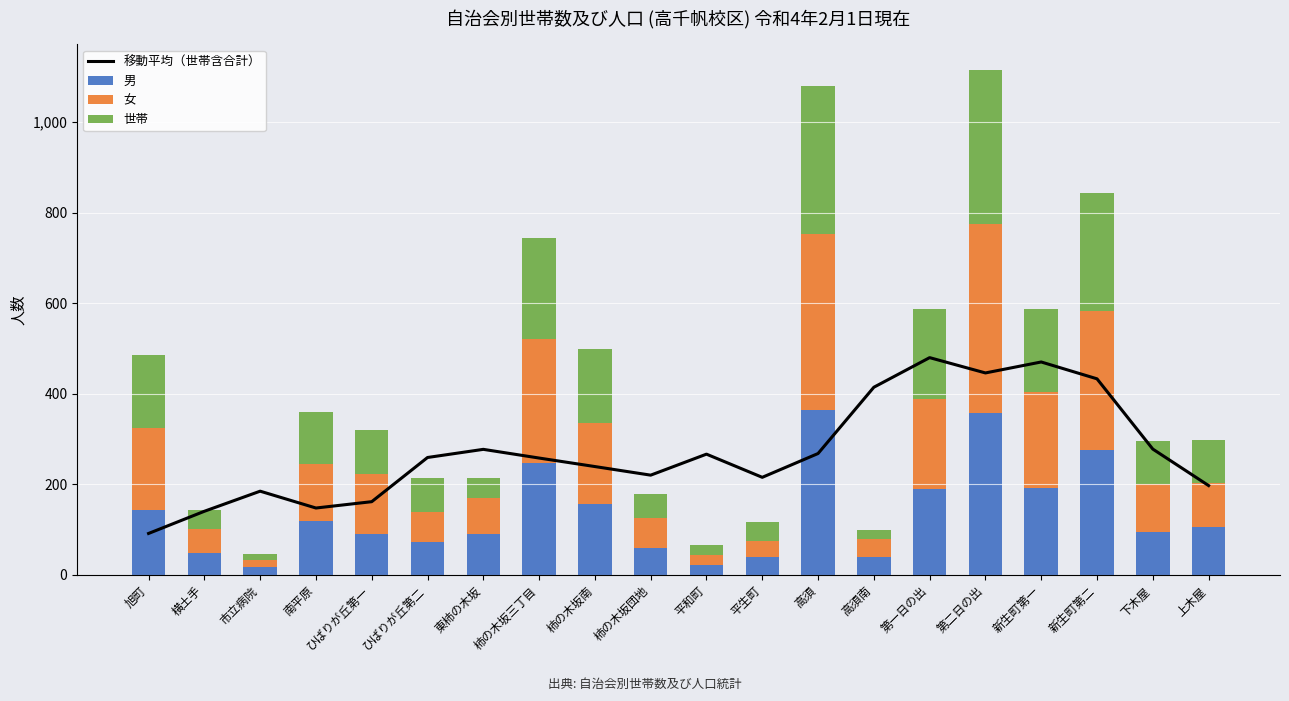

The value of 女 at 東柿の木坂 is 80.0. True or false?

True